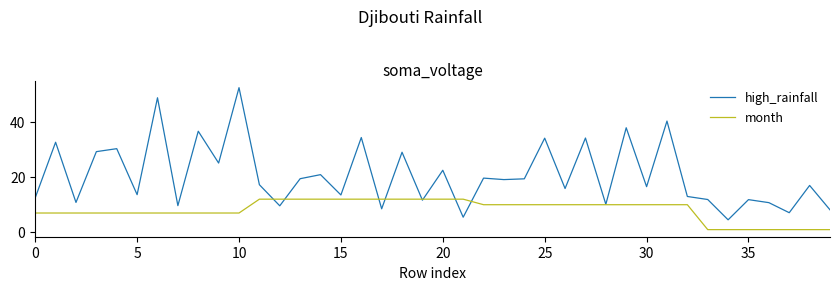

What is the maximum value shown in the chart?

52.3